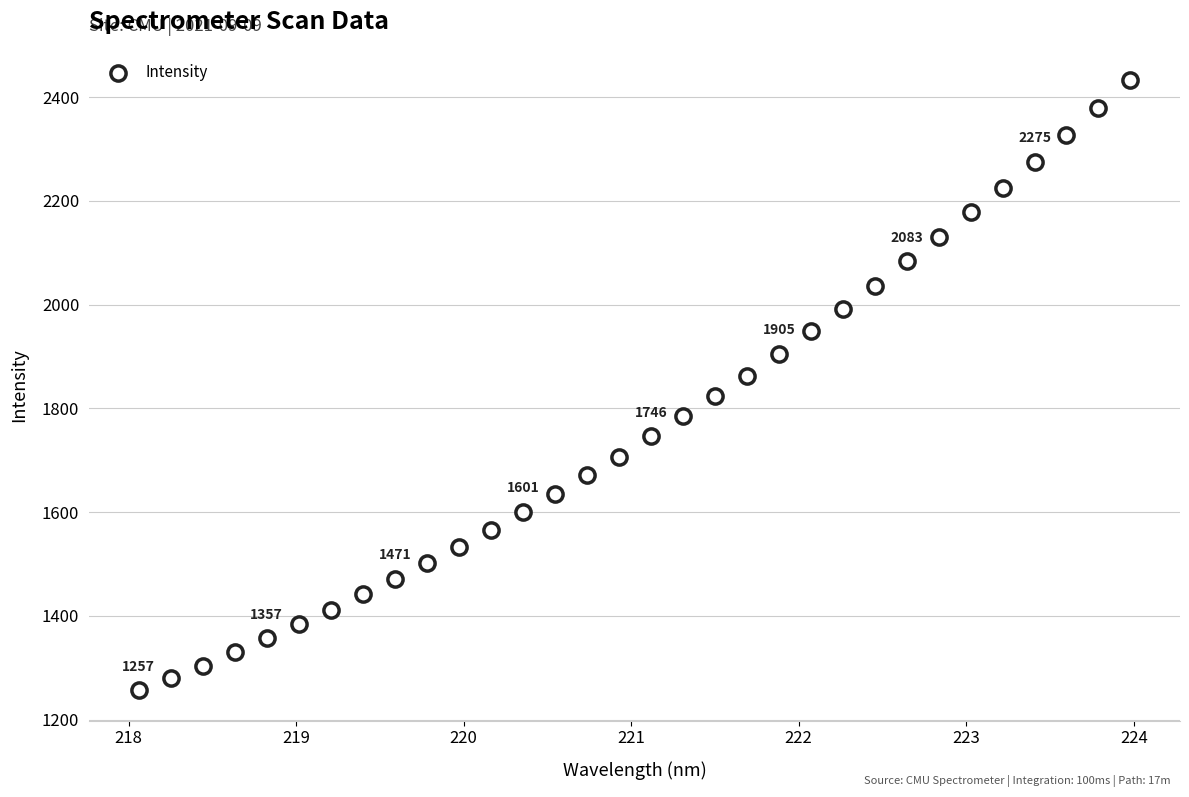

What is the range of Y values (max minus min)?

1175.5